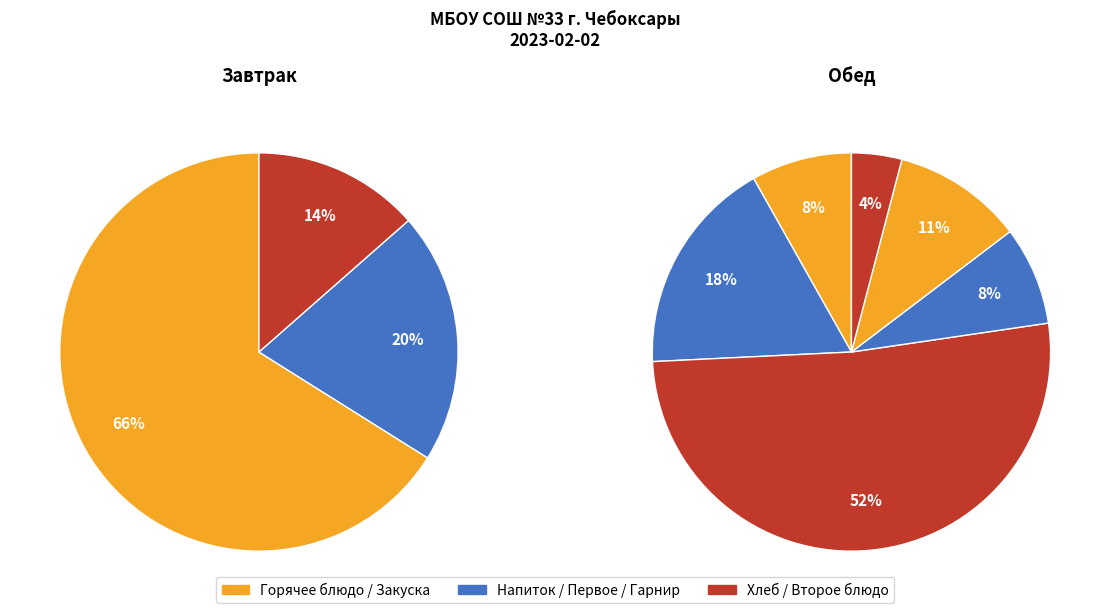

Count the number of slices in the pie.

9